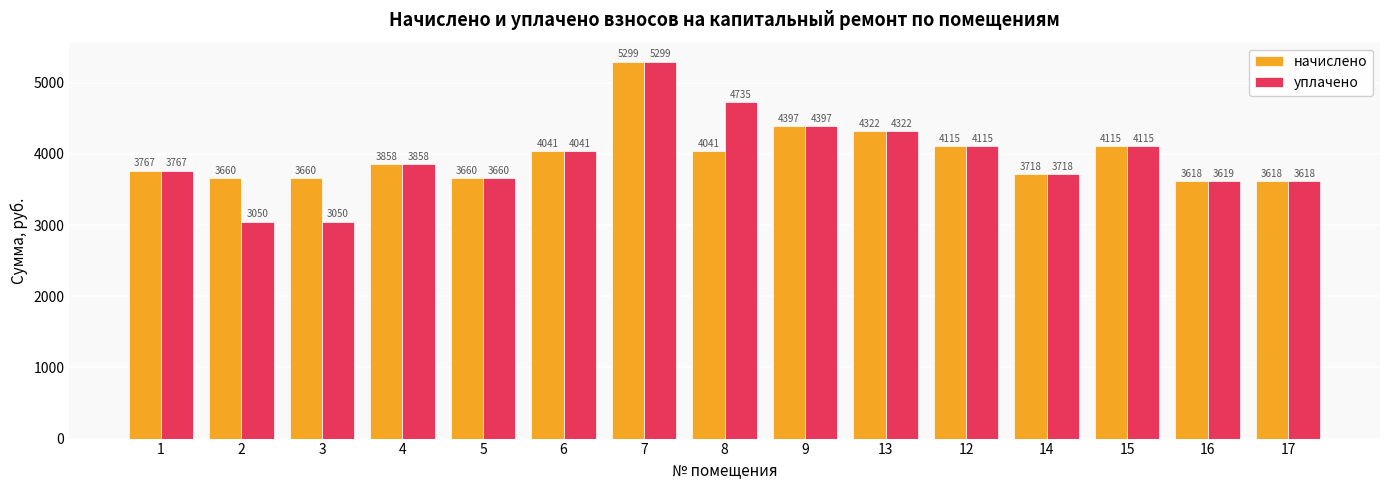

Where does the уплачено series first go above 3858?

4